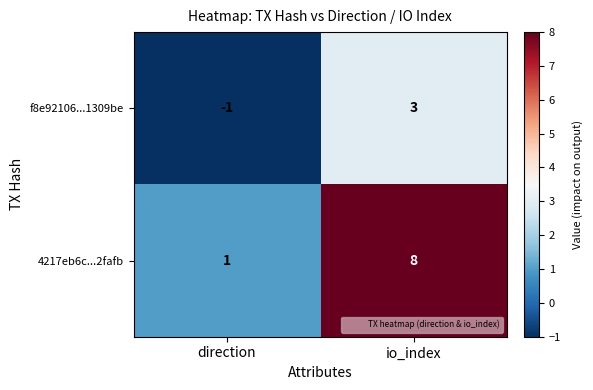

Which series has the largest total across all categories?

4217eb6c...2fafb